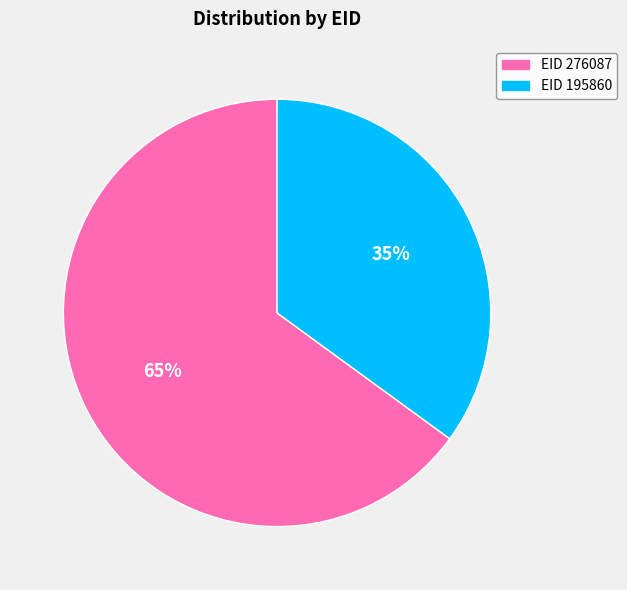

To the nearest percent, what is the average slice percentage?

50%